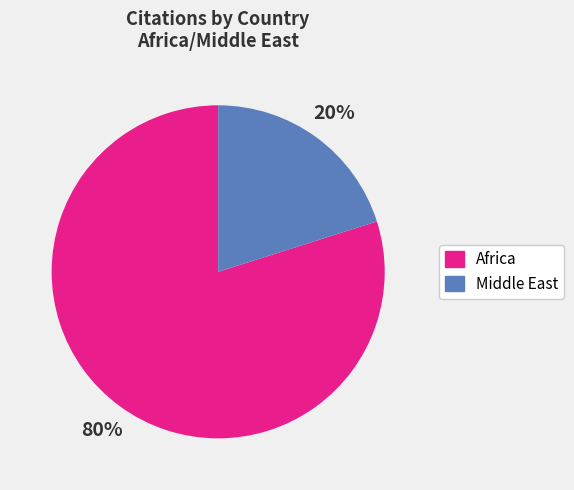

What percentage is the Africa slice, to the nearest percent?

80%